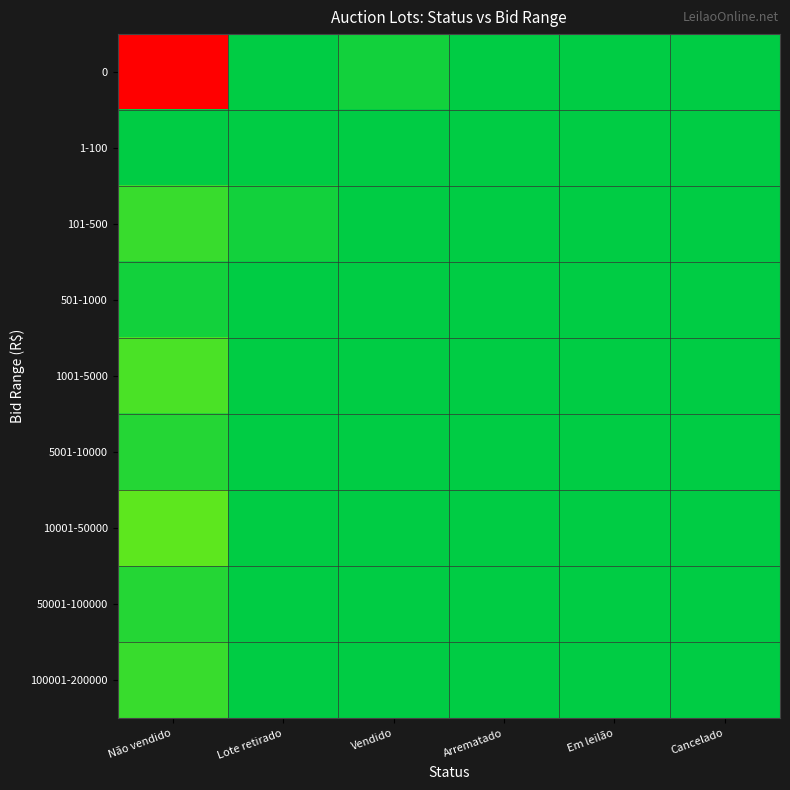

Between 1 and 8, which series saw the biggest shift?

Não vendido